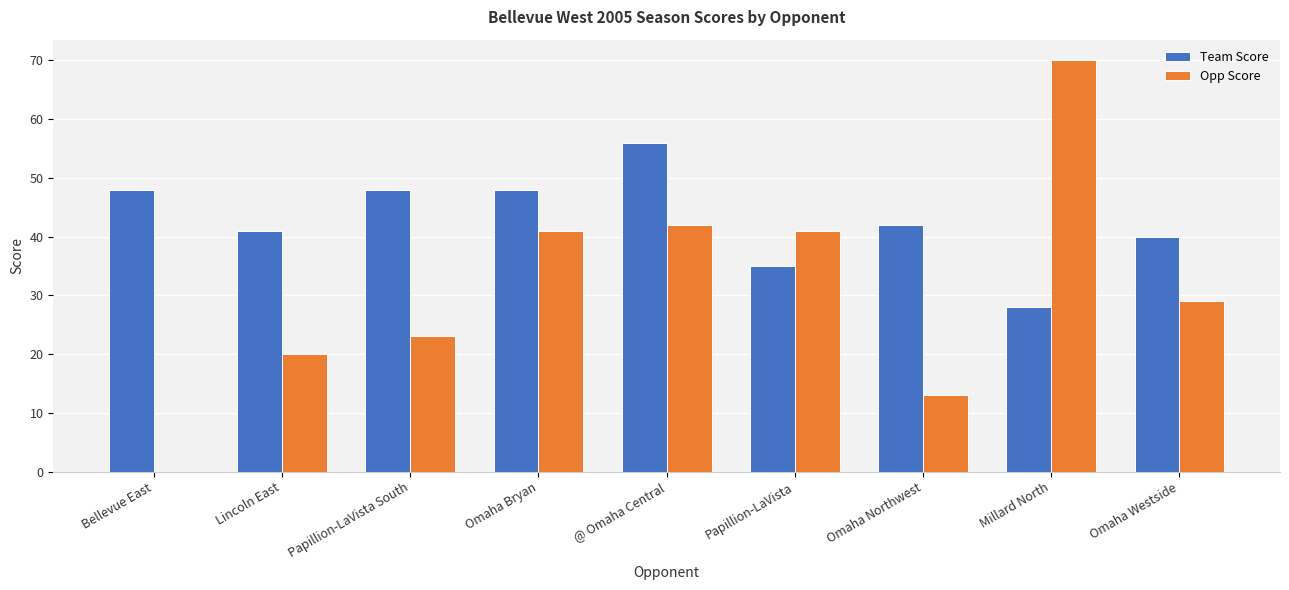

The Opp Score series shows 28 at Lincoln East. True or false?

False